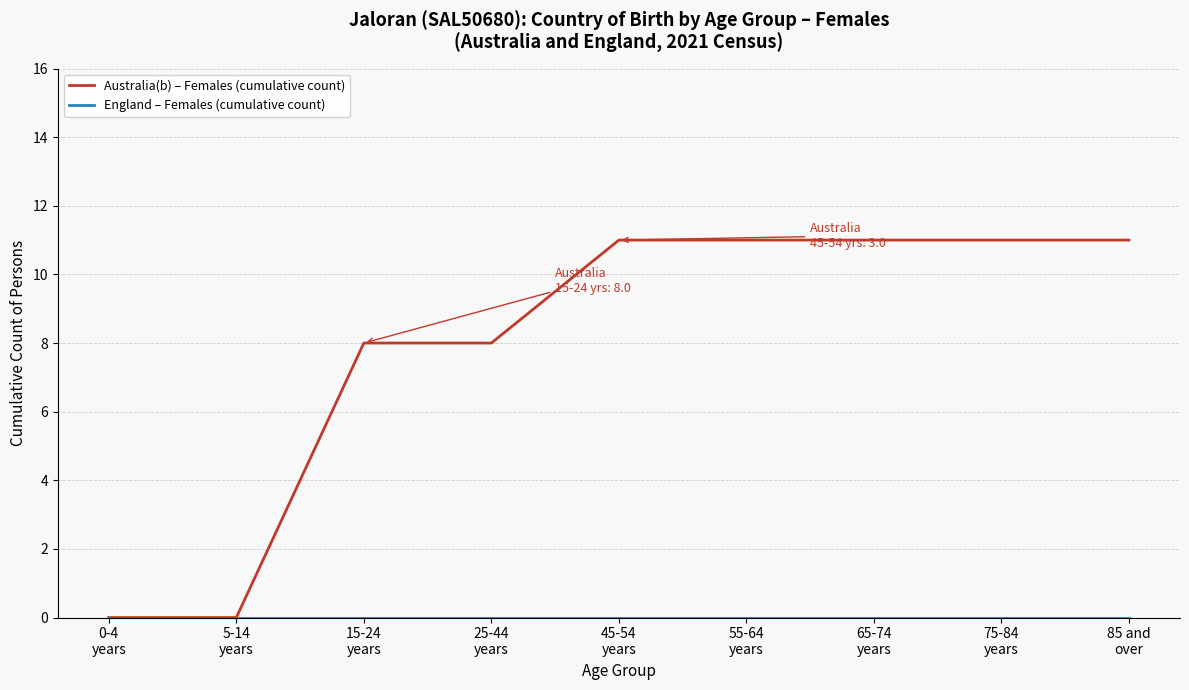

What is the approximate value of Australia(b) – Females (cumulative count) at 65-74
years?

11